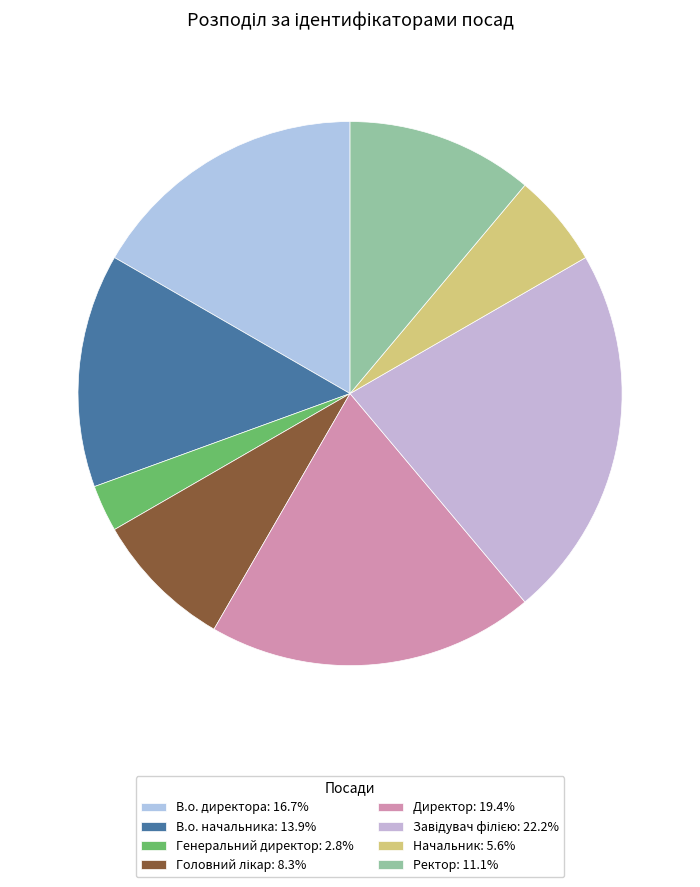

Rank the categories by value from lowest to highest.

Генеральний директор, Начальник, Головний лікар, Ректор, В.о. начальника, В.о. директора, Директор, Завідувач філією